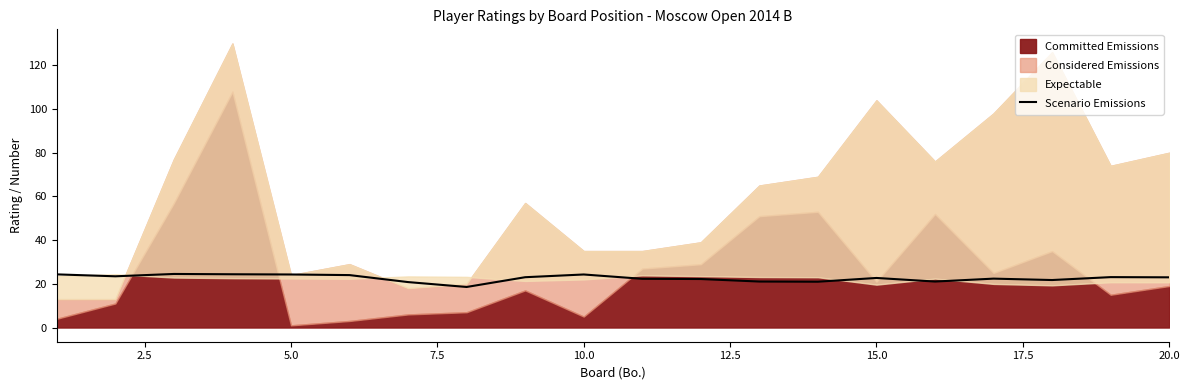

What is the maximum value for Scenario Emissions?

24.5